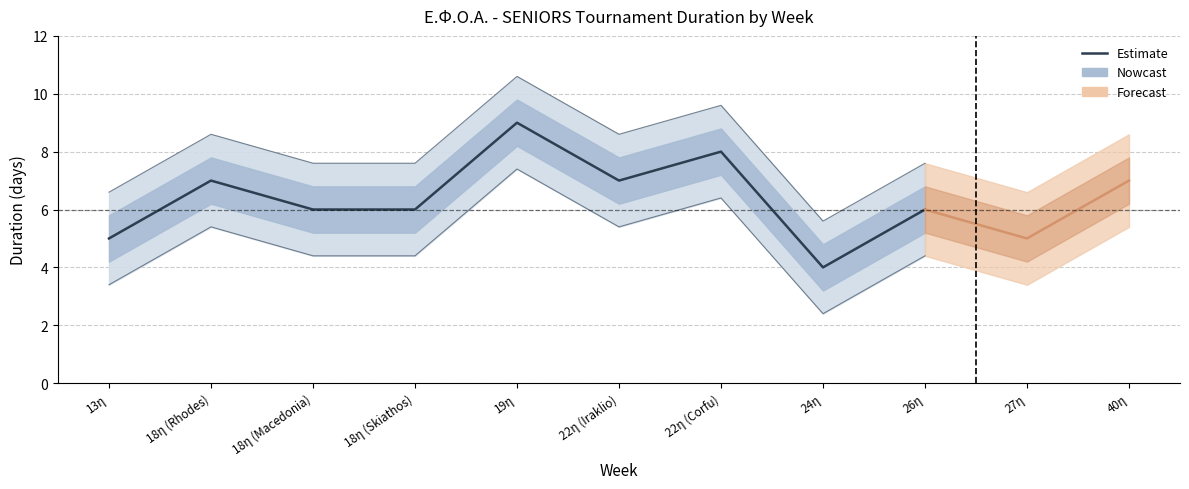

True or false: the data shows 12 at 18η (Rhodes).

False